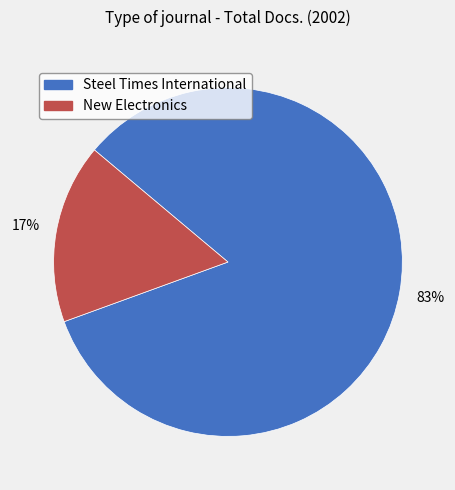

Combined, do New Electronics and Steel Times International account for over 50%?

Yes